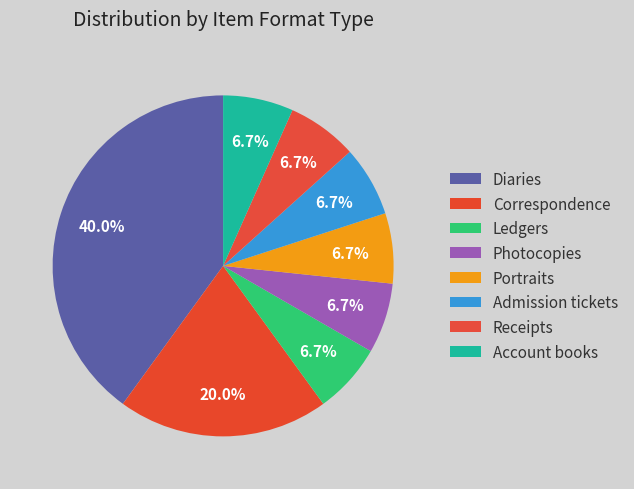

How many segments does this pie chart have?

8